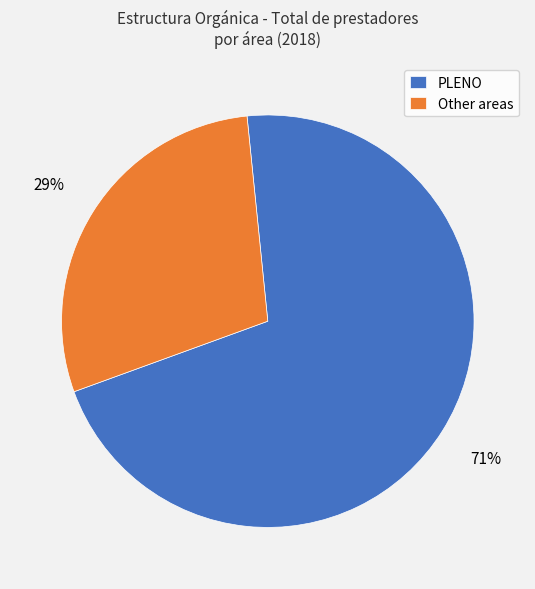

Do Other areas and PLENO together represent more than half of the pie?

Yes